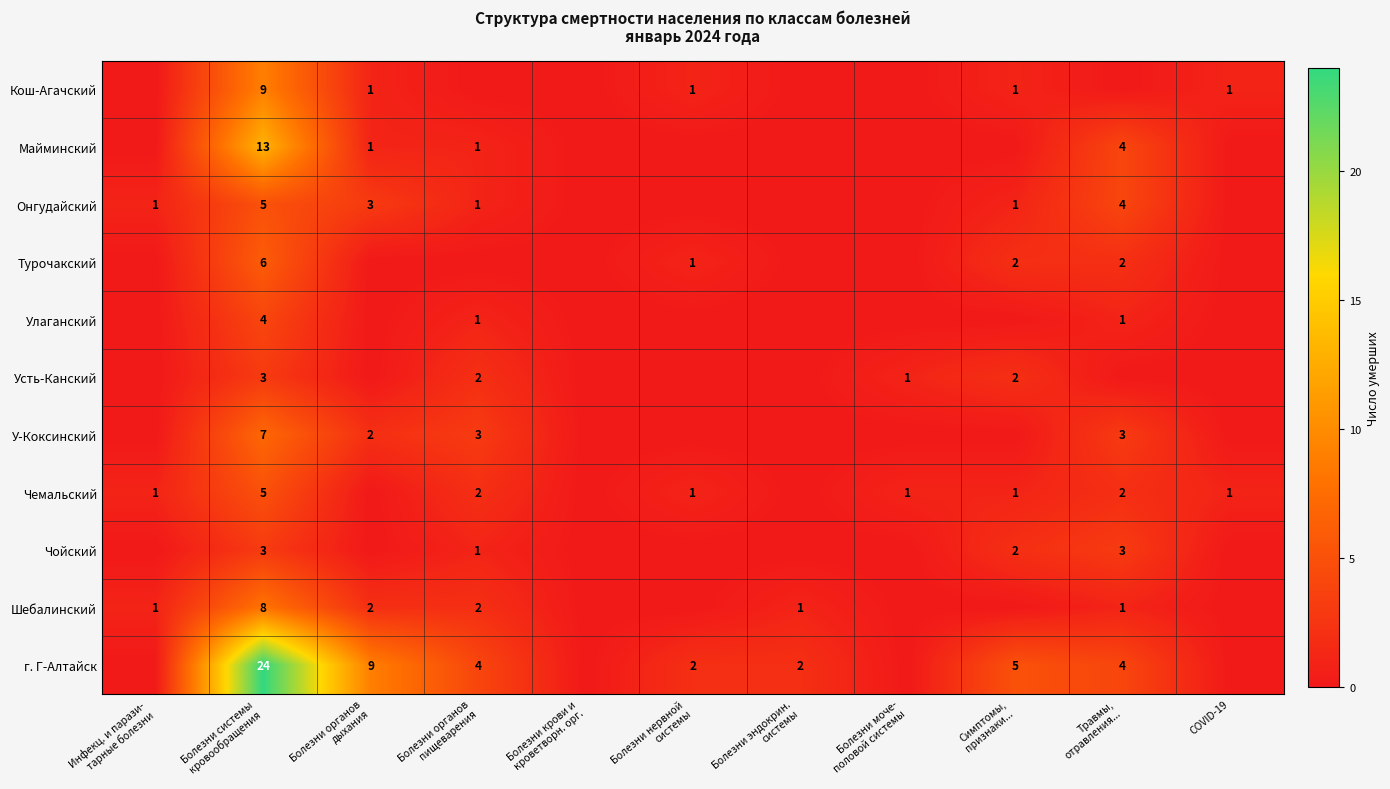

What is the total value across all series at Инфекц. и парази-
тарные болезни?

3